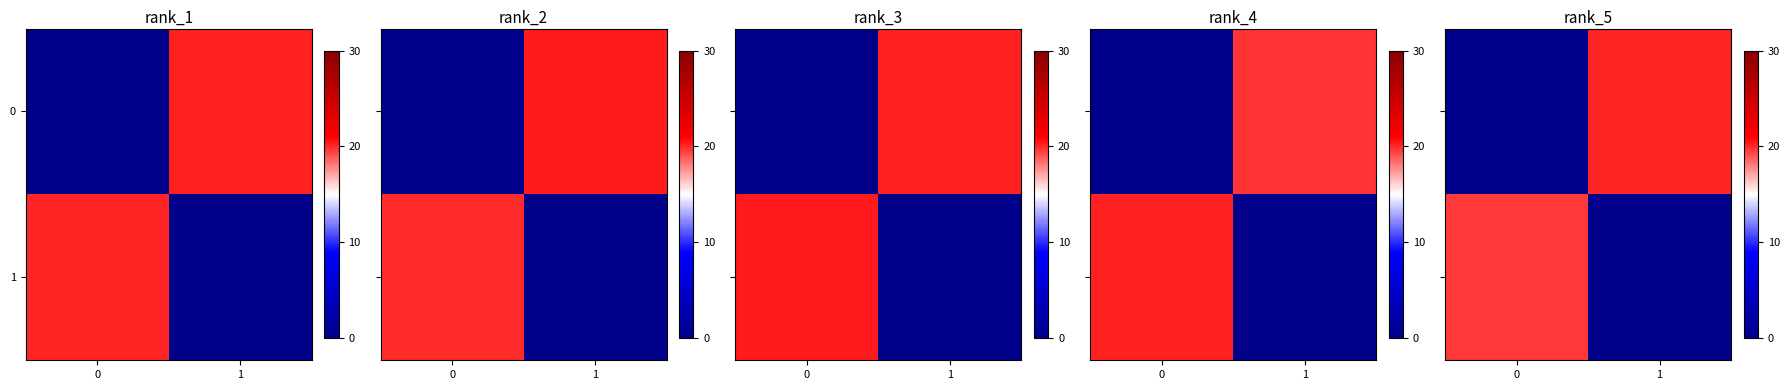

Is it true that row_1 equals 9.3 at 1?

False